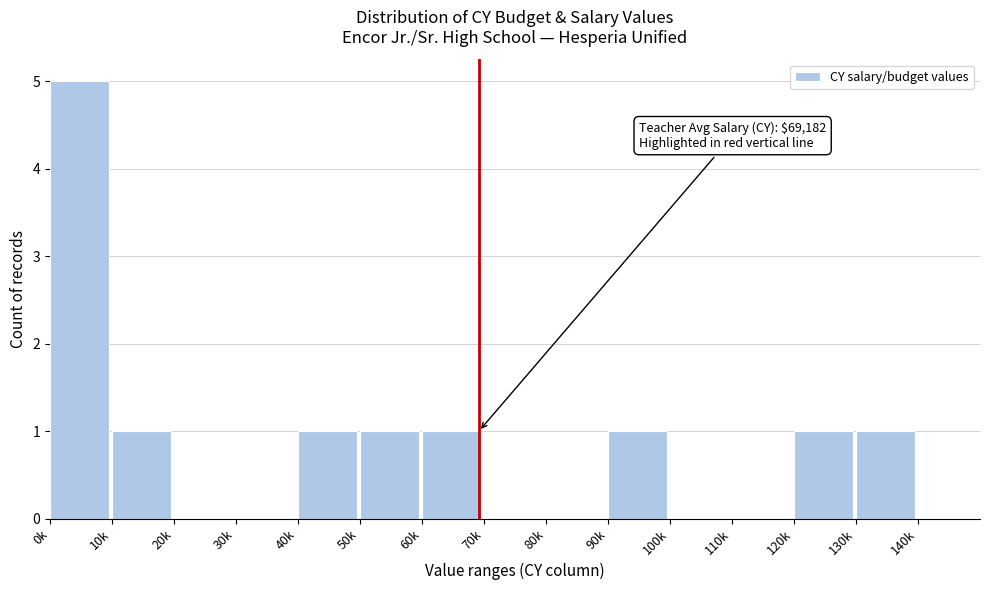

Reading right to left, extract all data points from this chart.

140k=0	130k=1	120k=1	110k=0	100k=0	90k=1	80k=0	70k=0	60k=1	50k=1	40k=1	30k=0	20k=0	10k=1	0k=5